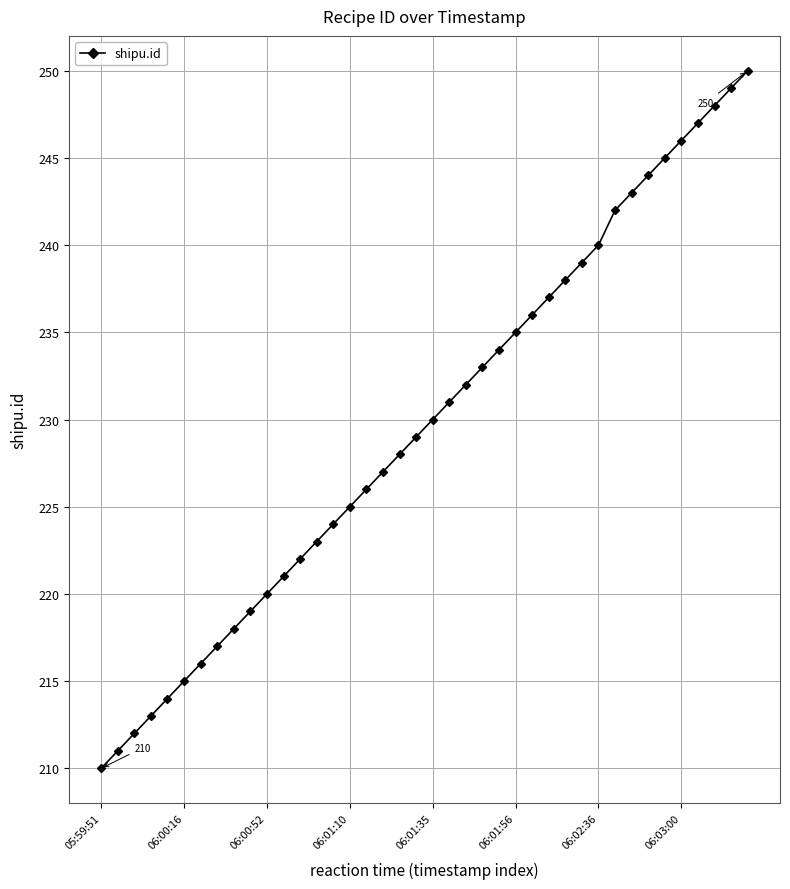

What is the value of the 9th point from the left?

218